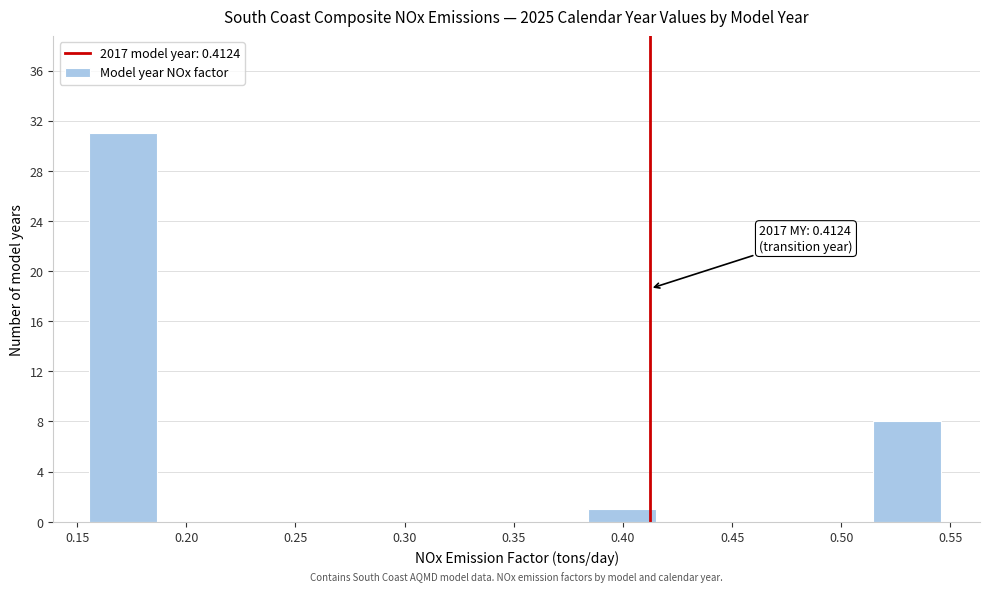

Over which range of the x-axis is the bar tallest?

0.155 to 0.190